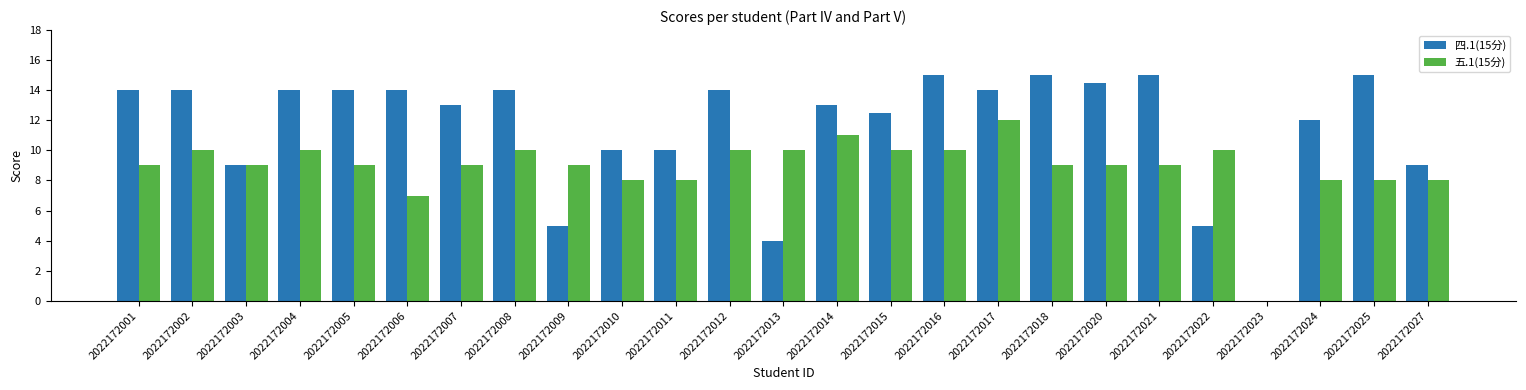

Reading left to right, what are all the values shown in this chart?

四.1(15分): 2022172001=14.0	2022172002=14.0	2022172003=9.0	2022172004=14.0	2022172005=14.0	2022172006=14.0	2022172007=13.0	2022172008=14.0	2022172009=5.0	2022172010=10.0	2022172011=10.0	2022172012=14.0	2022172013=4.0	2022172014=13.0	2022172015=12.5	2022172016=15.0	2022172017=14.0	2022172018=15.0	2022172020=14.5	2022172021=15.0	2022172022=5.0	2022172023=0.0	2022172024=12.0	2022172025=15.0	2022172027=9.0
五.1(15分): 2022172001=9.0	2022172002=10.0	2022172003=9.0	2022172004=10.0	2022172005=9.0	2022172006=7.0	2022172007=9.0	2022172008=10.0	2022172009=9.0	2022172010=8.0	2022172011=8.0	2022172012=10.0	2022172013=10.0	2022172014=11.0	2022172015=10.0	2022172016=10.0	2022172017=12.0	2022172018=9.0	2022172020=9.0	2022172021=9.0	2022172022=10.0	2022172023=0.0	2022172024=8.0	2022172025=8.0	2022172027=8.0